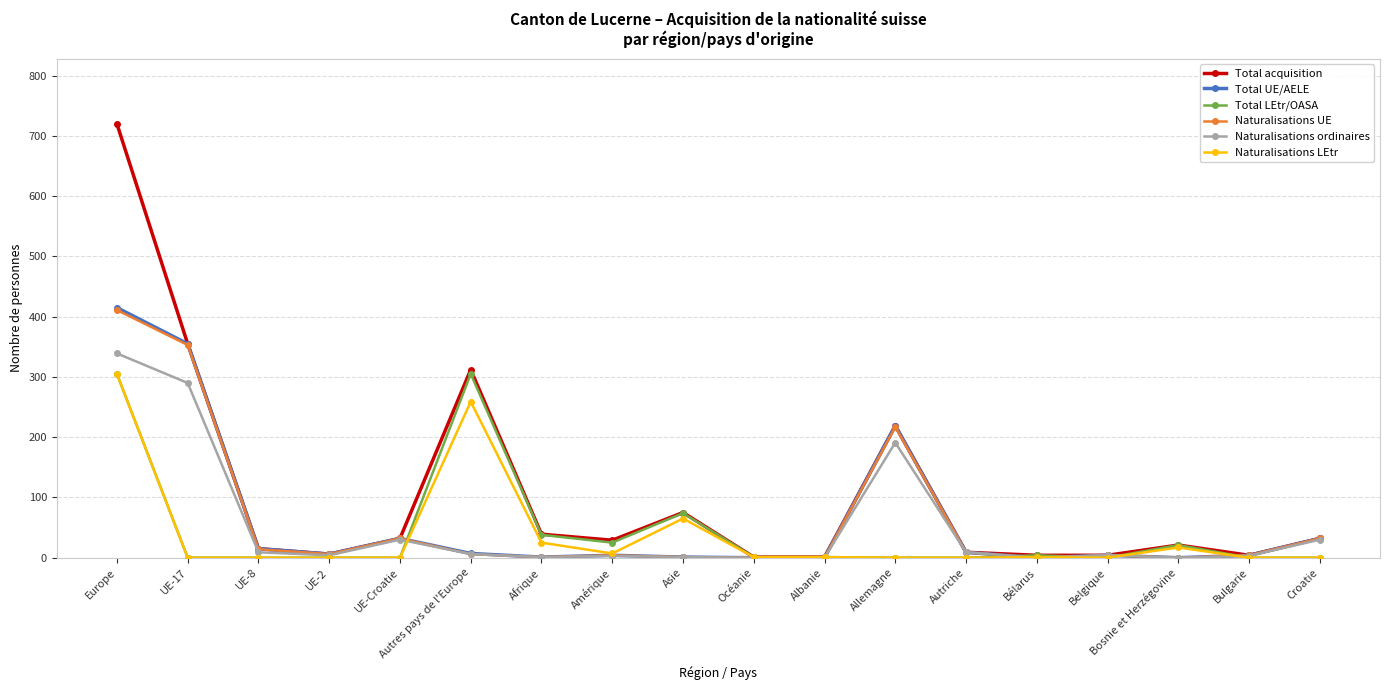

At which category is the sum across all series the highest?

Europe